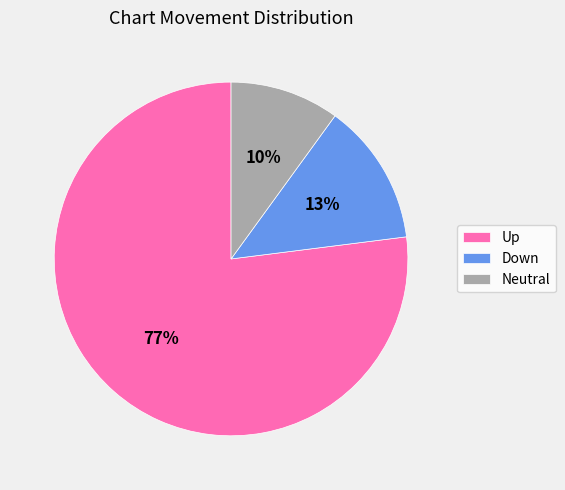

Which slice is the largest?

Up